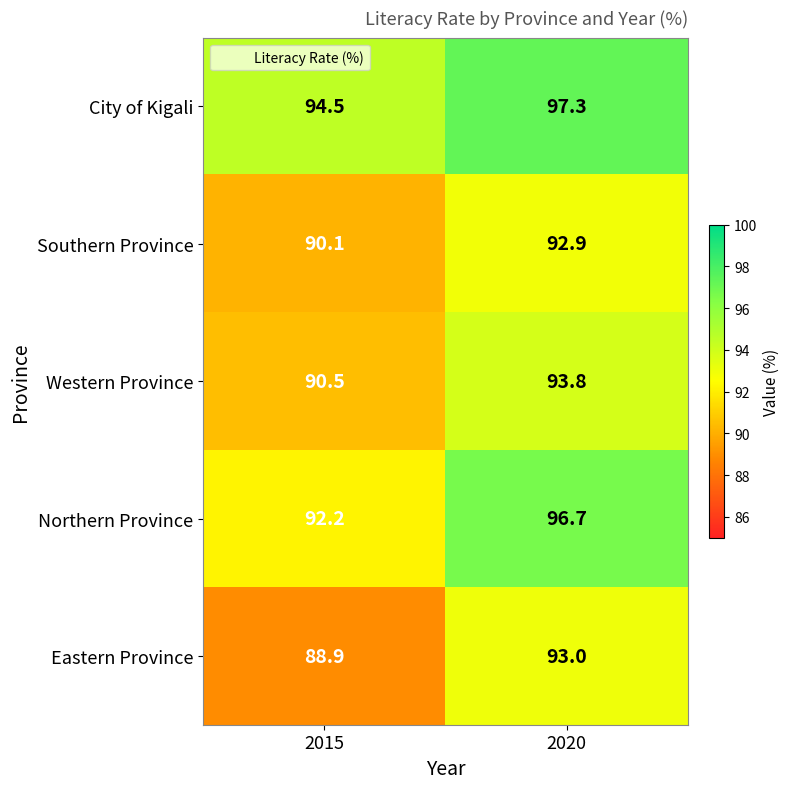

Reading left to right, extract all data points from this chart.

City of Kigali: 94.5	97.3
Southern Province: 90.1	92.9
Western Province: 90.5	93.8
Northern Province: 92.2	96.7
Eastern Province: 88.9	93.0